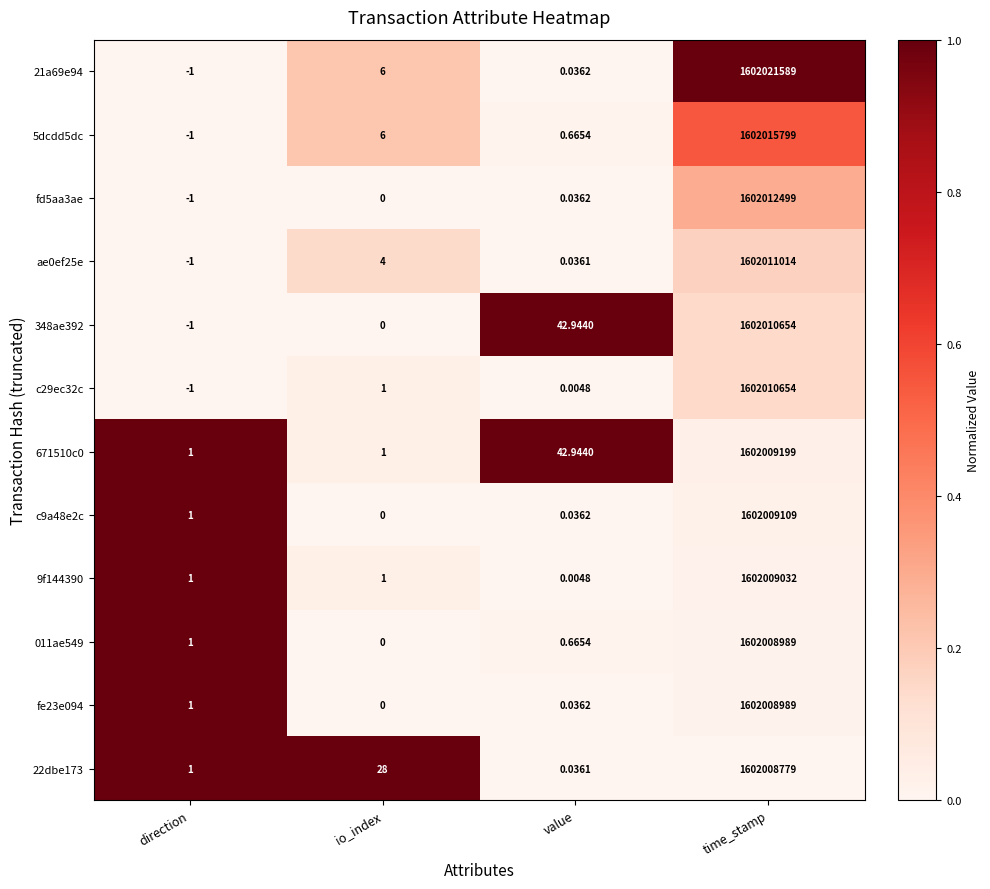

Rank the categories by 348ae392 value from highest to lowest.

time_stamp, value, io_index, direction